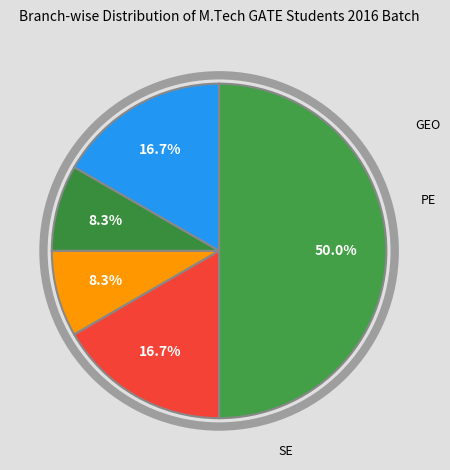

Which slice is the largest?

SE